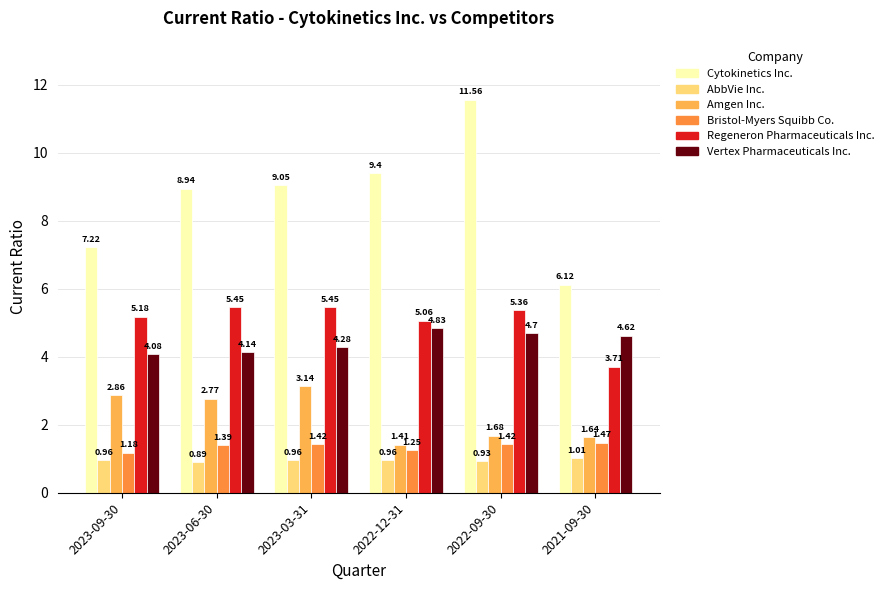

What is the spread (max minus min) of values at 2022-09-30?

10.6